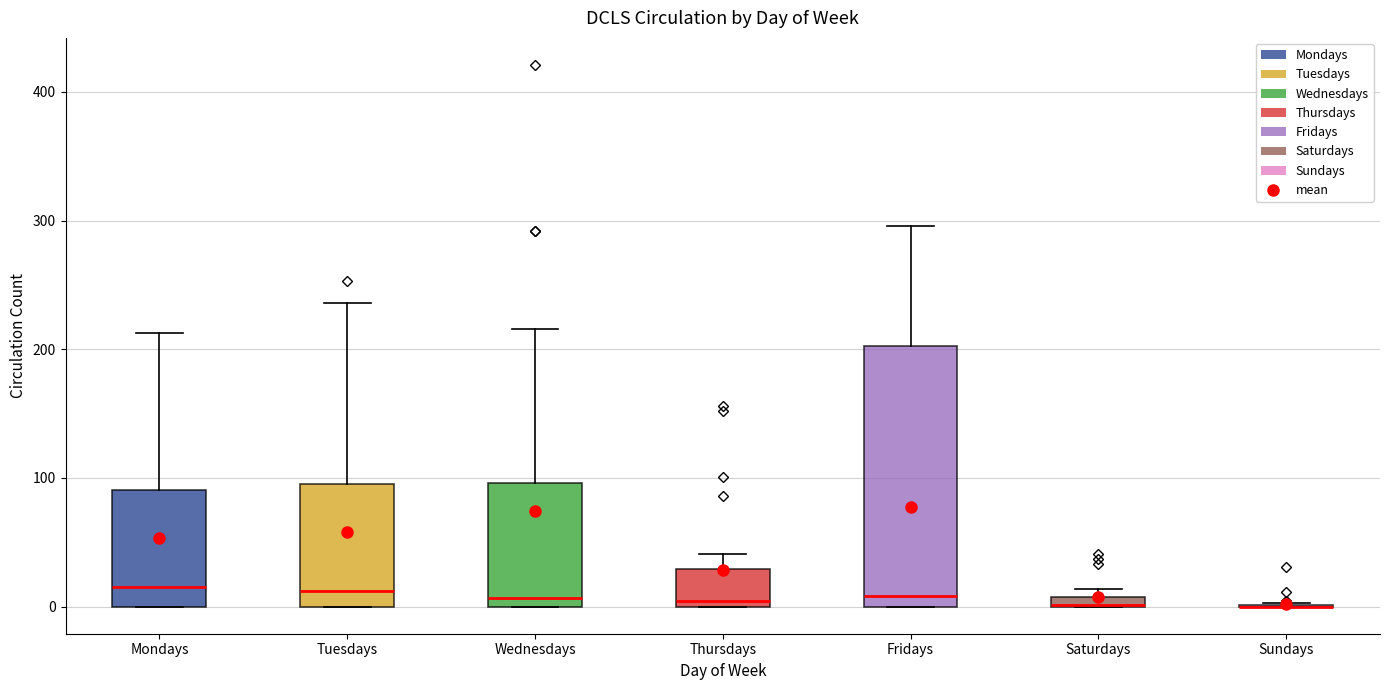

Where does the upper whisker of the box for Wednesdays end on the y-axis? The values are not printed on the chart, so give them approximately, as read against the axis.

220